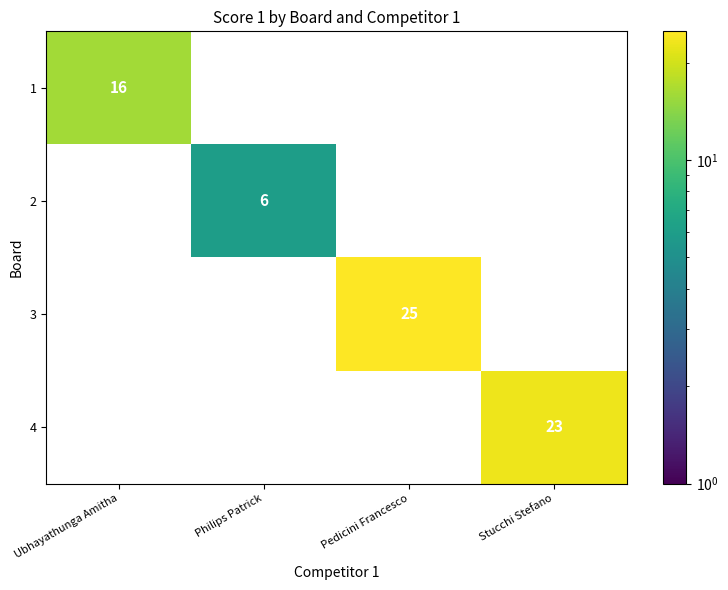

Is it true that 3 equals 37 at Pedicini Francesco?

False